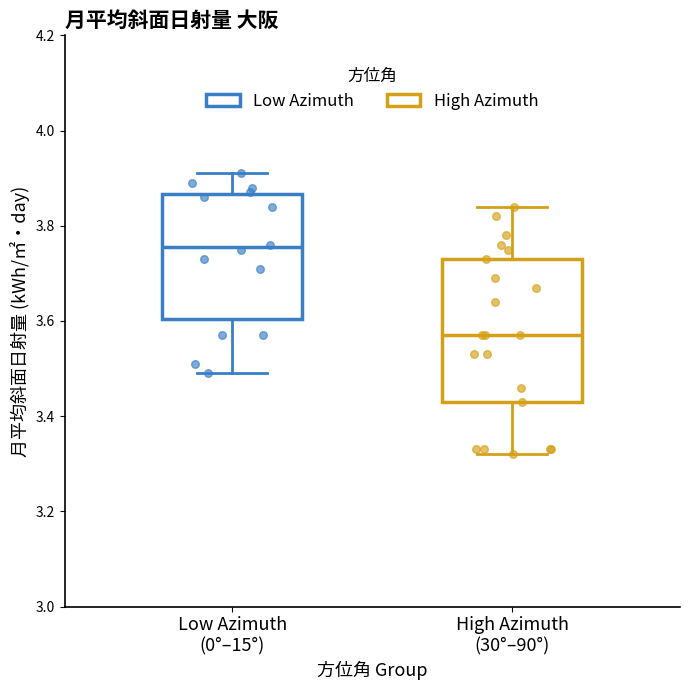

Which box's median line is the highest?

Low Azimuth (0°–15°)